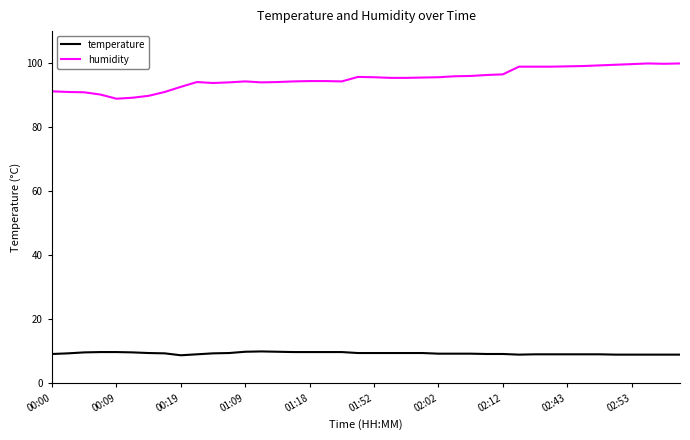

Which series has the largest total across all categories?

humidity